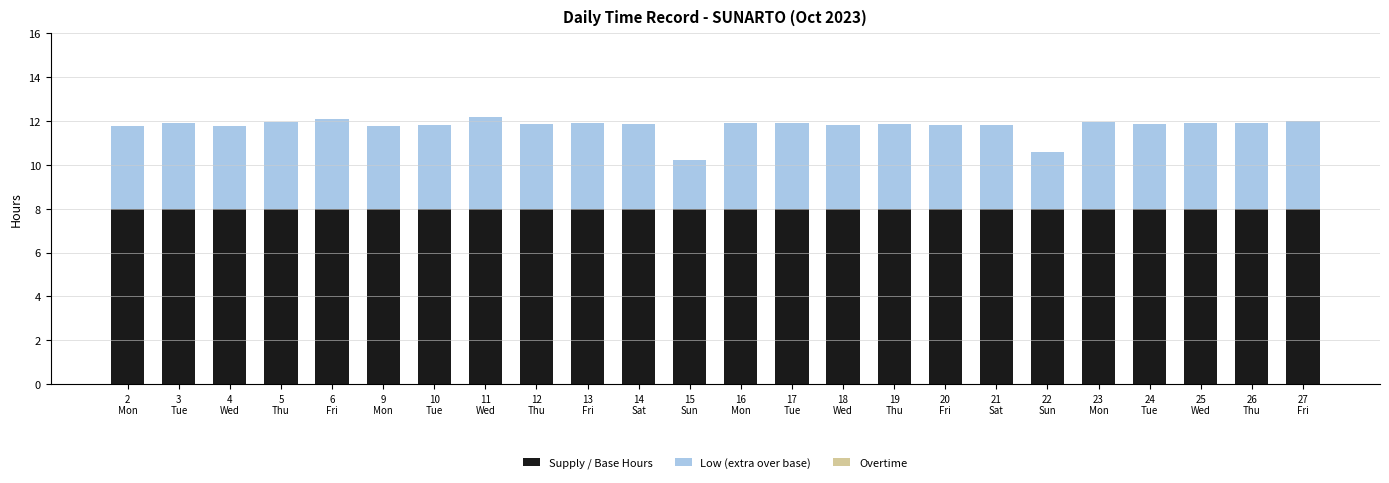

What is the lowest value of the Supply / Base Hours series?

8.0